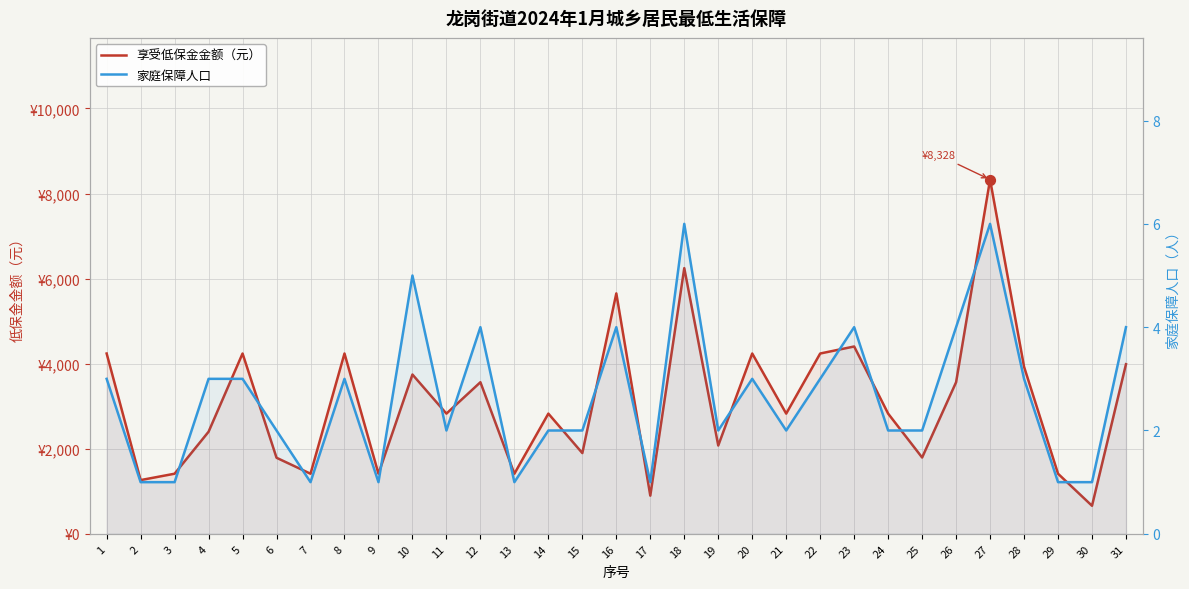

What are all the series names shown in the legend?

享受低保金金额（元）, 家庭保障人口